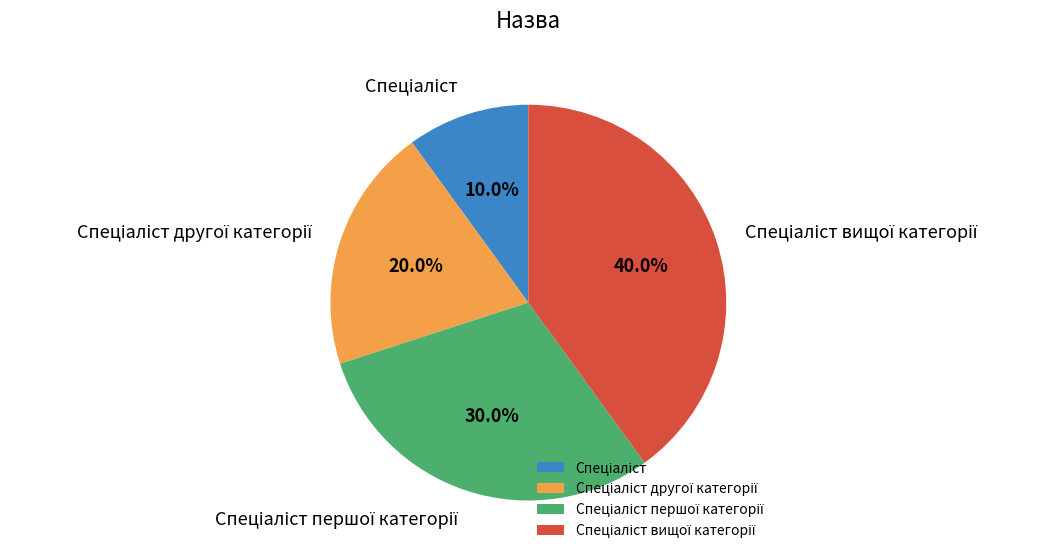

Is there a majority slice in this chart?

No